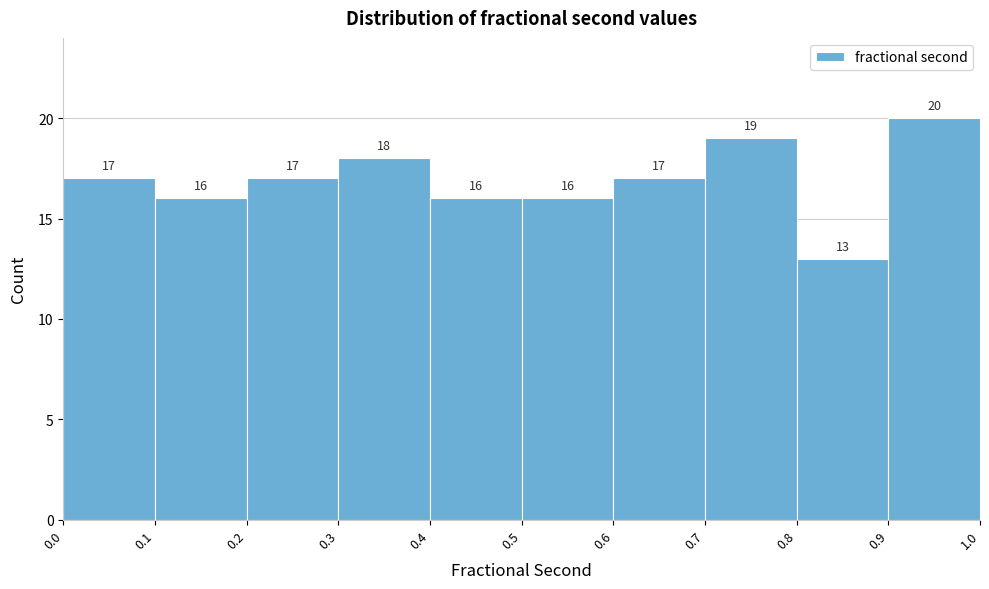

Reading left to right, list every bar in this chart as the range it spans on the x-axis followed by its height.

0.0 to 0.1: 17
0.1 to 0.2: 16
0.2 to 0.3: 17
0.3 to 0.4: 18
0.4 to 0.5: 16
0.5 to 0.6: 16
0.6 to 0.7: 17
0.7 to 0.8: 19
0.8 to 0.9: 13
0.9 to 1.0: 20